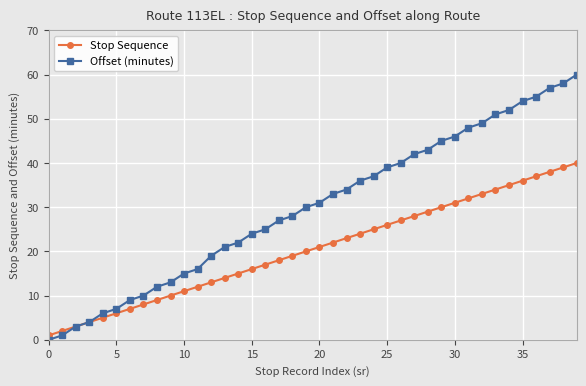

Which series has the largest range (max minus min)?

Offset (minutes)